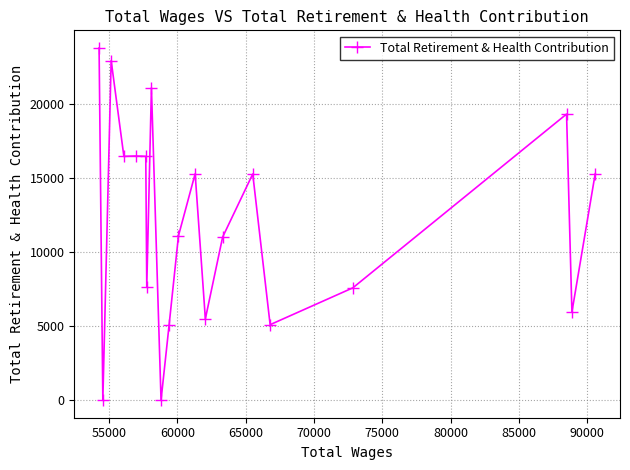

What is the difference between the maximum and minimum values?

23747